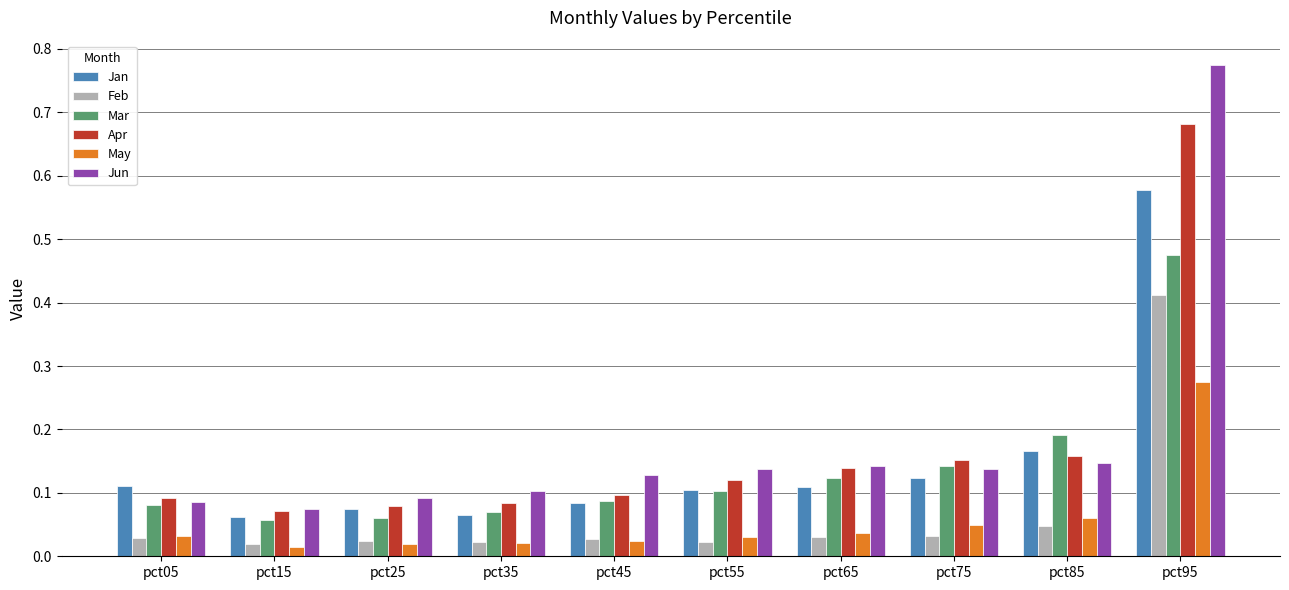

Which category has the highest value across all series?

pct95